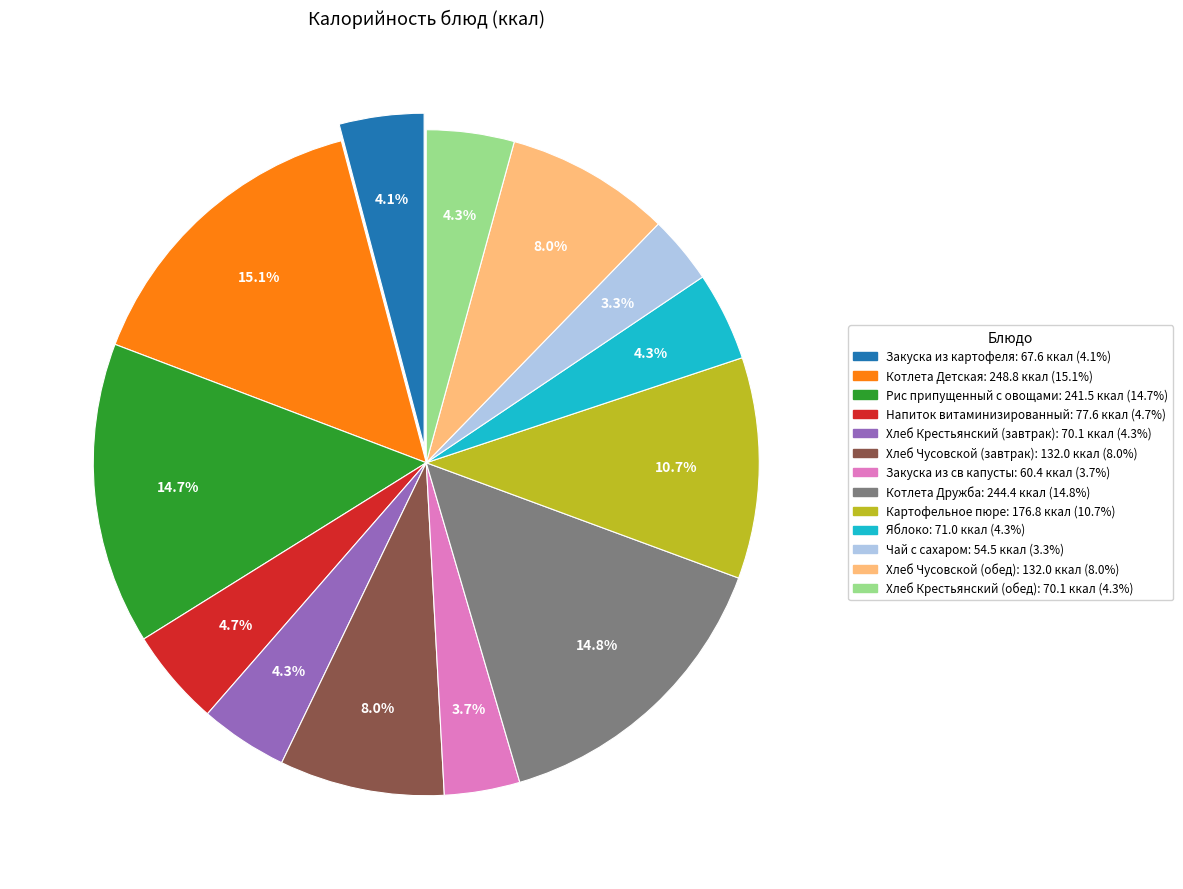

Combined, do Яблоко and Закуска из св капусты account for over 50%?

No